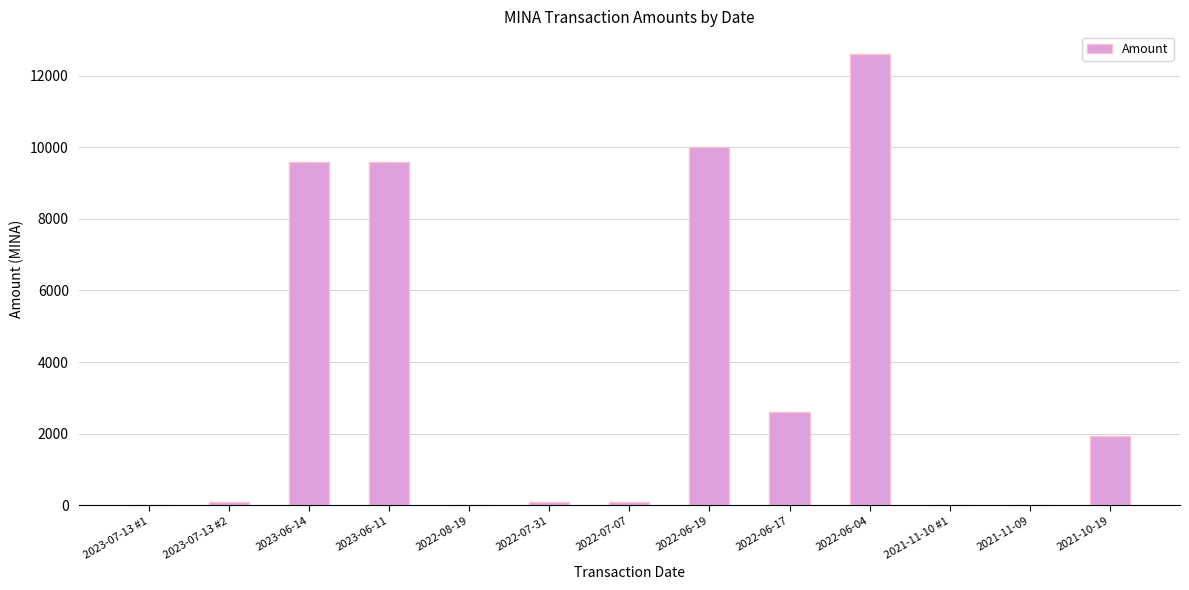

What is the difference between the values at 2023-07-13 #1 and 2023-06-14?

9574.6